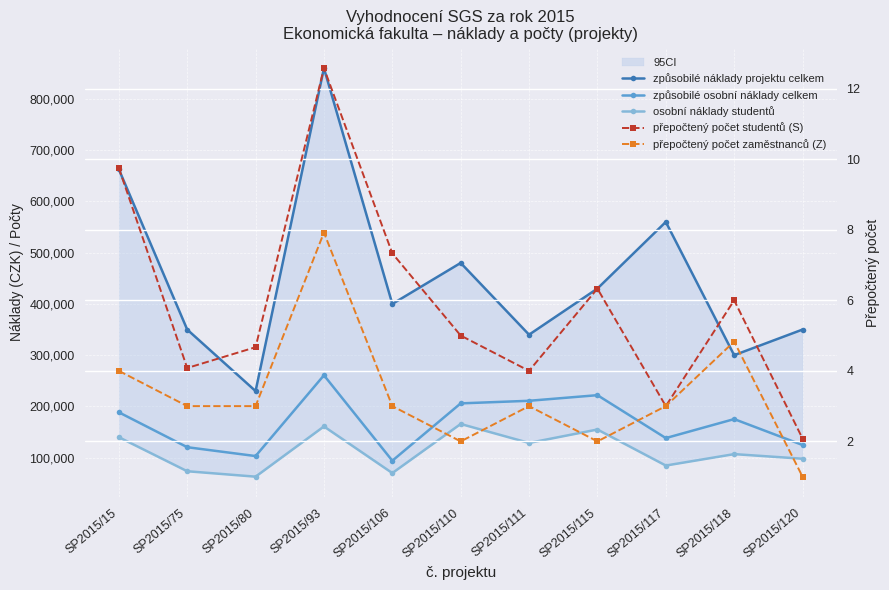

How many data points does each series have?

11